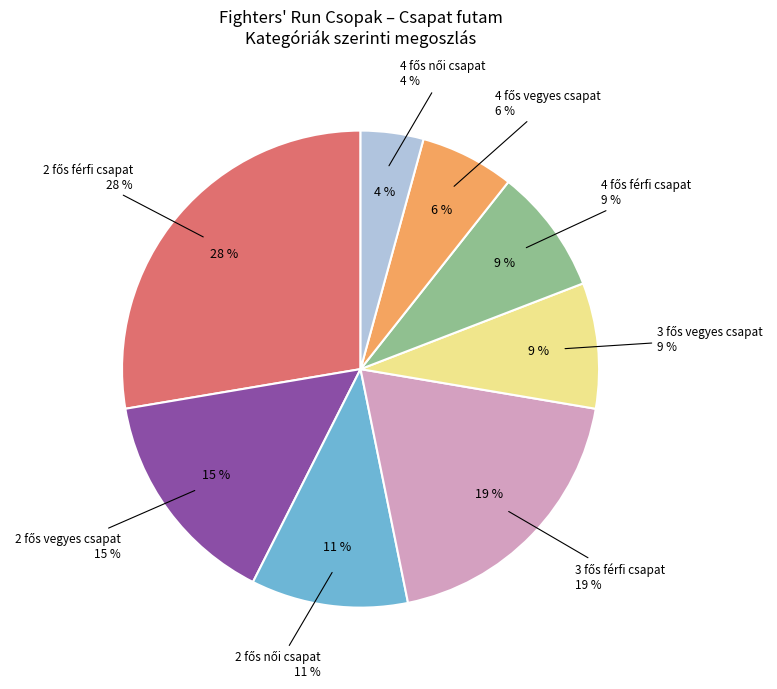

Which slice is the largest?

2 fős férfi csapat